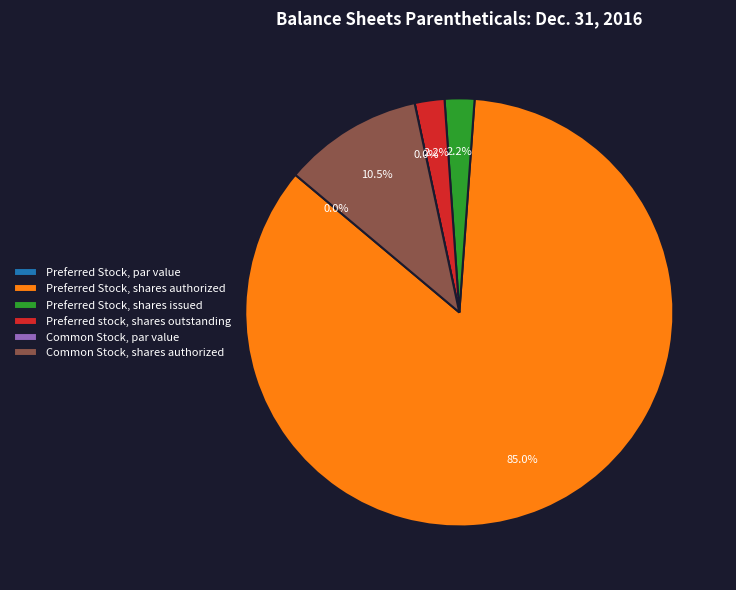

What percentage is the Common Stock, shares authorized slice, to the nearest percent?

11%